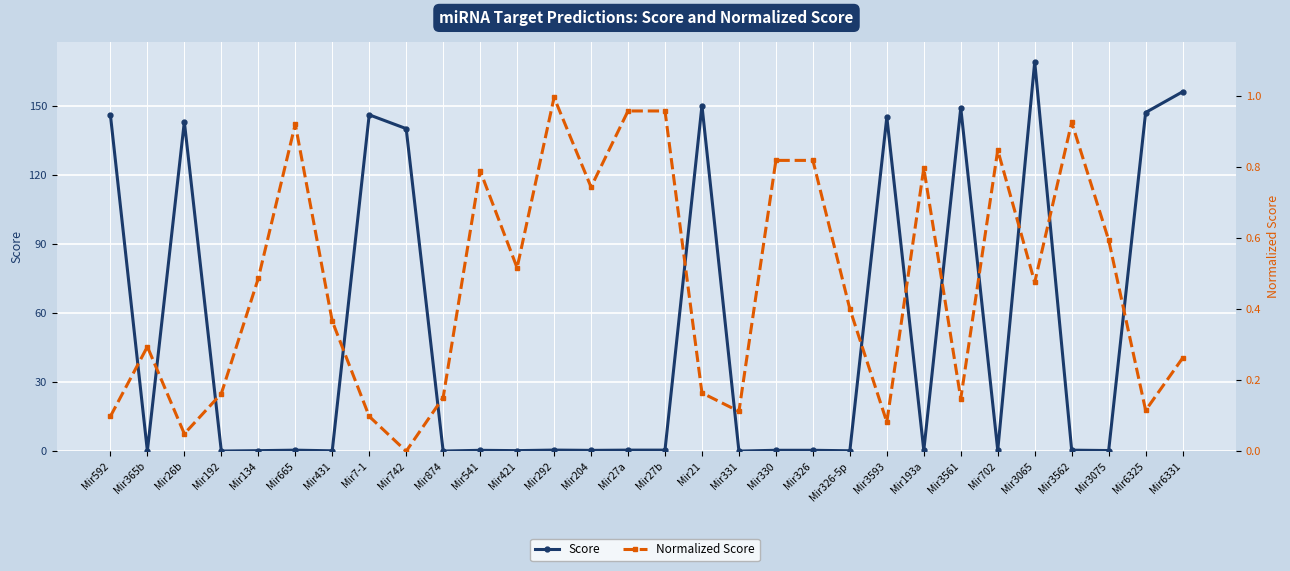

What position from the right is Mir3065?

5